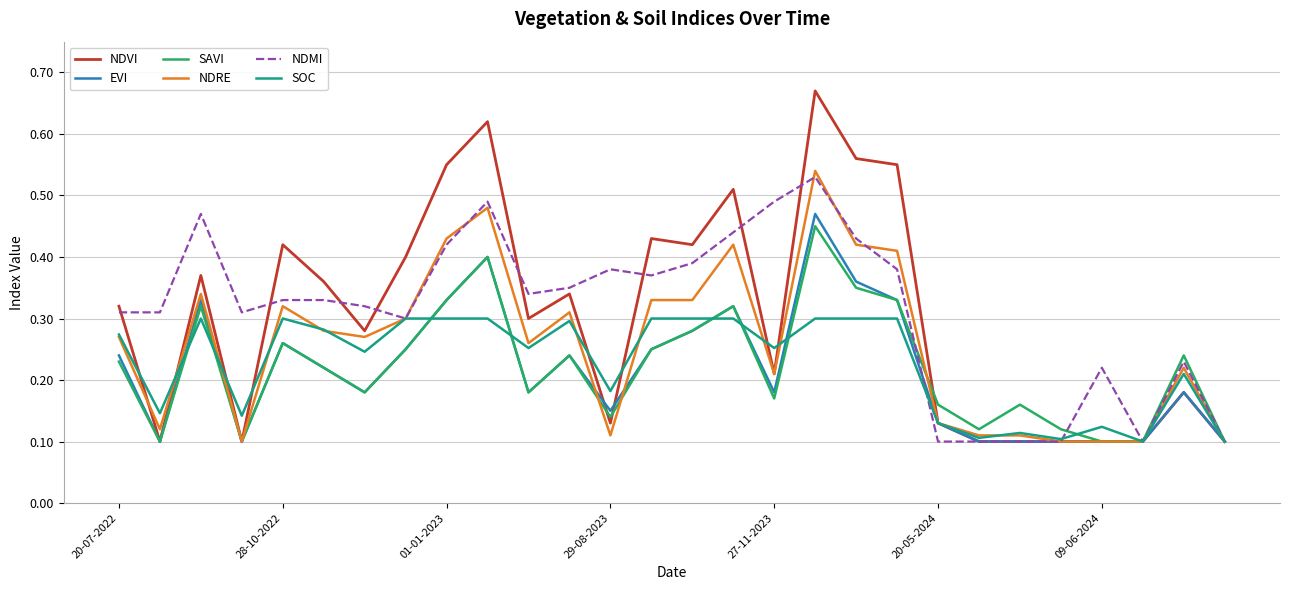

Which series has the widest spread of values?

NDVI